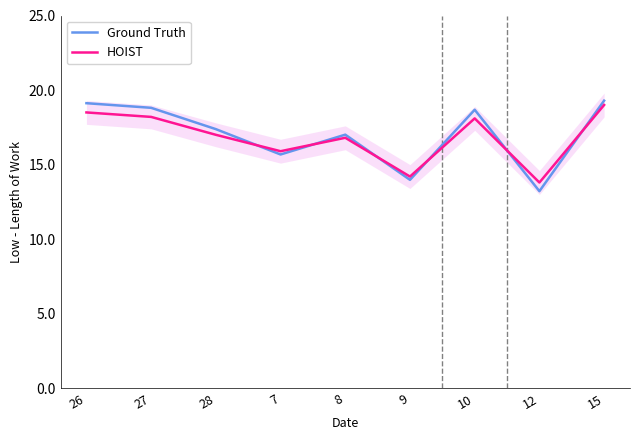

What is the minimum value shown in the chart?

13.2